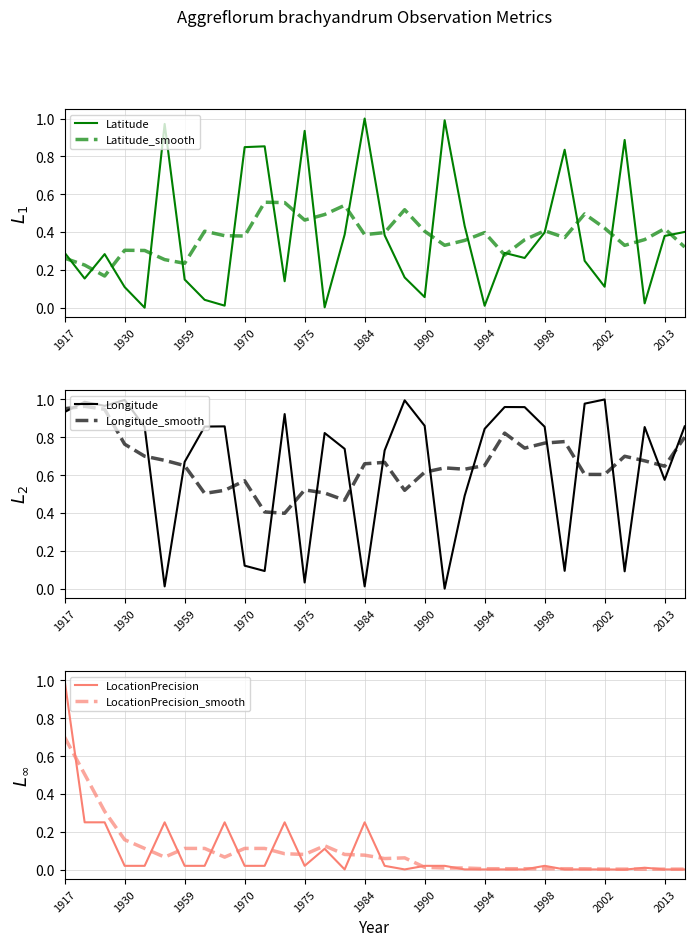

Which series has the largest range (max minus min)?

Latitude